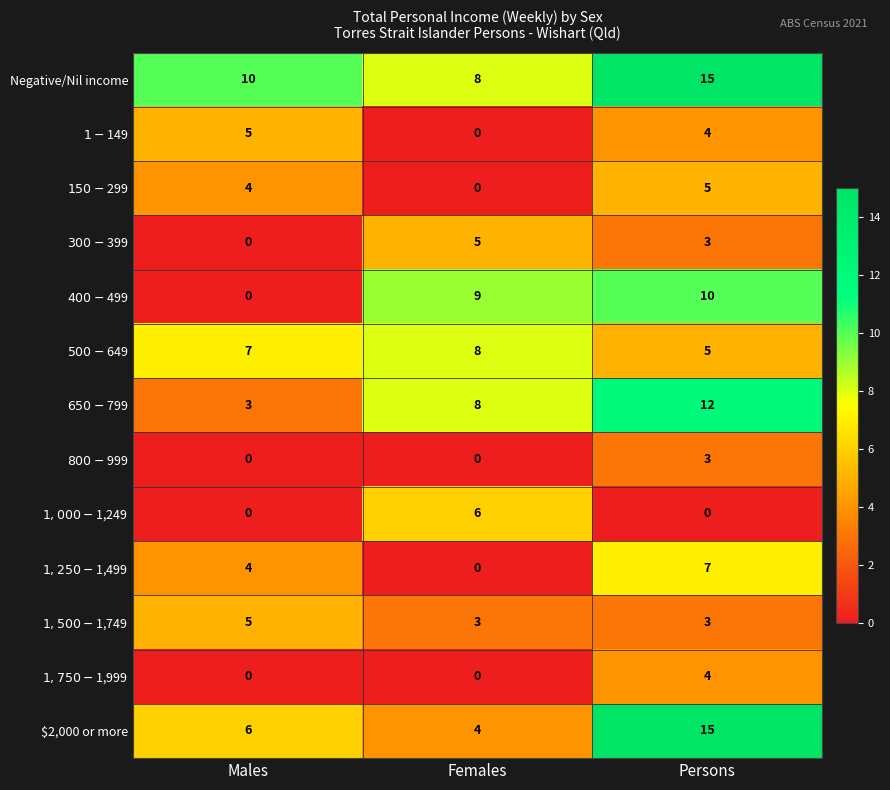

What is the greatest value displayed?

15